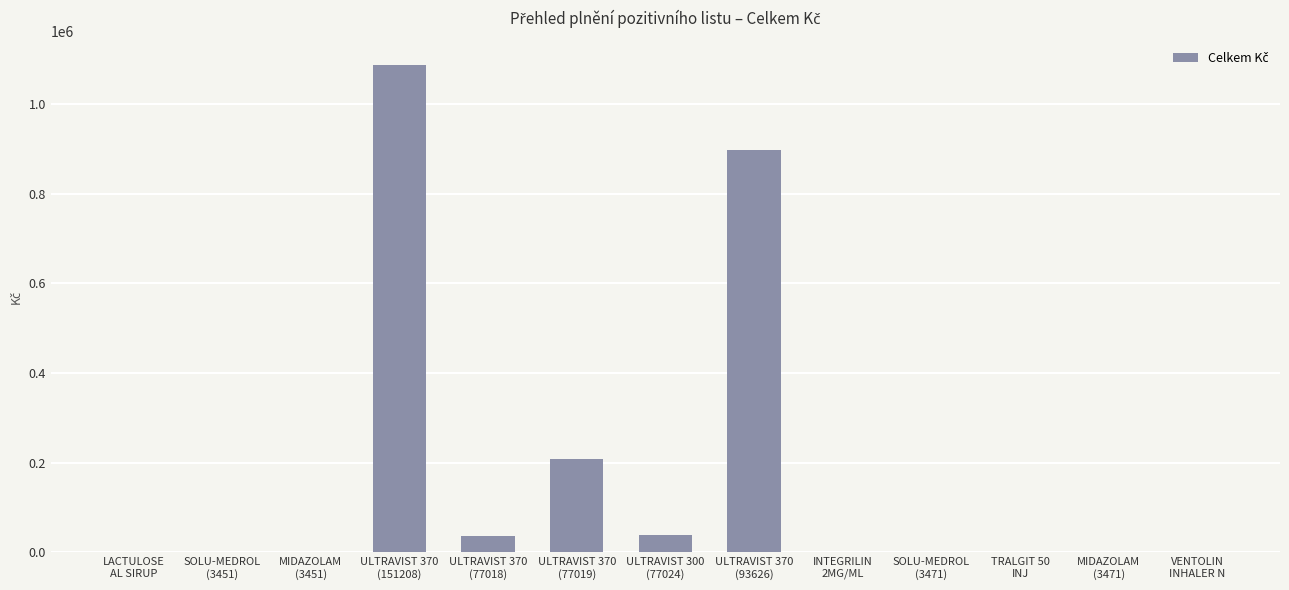

What is the greatest value displayed?

1086461.9